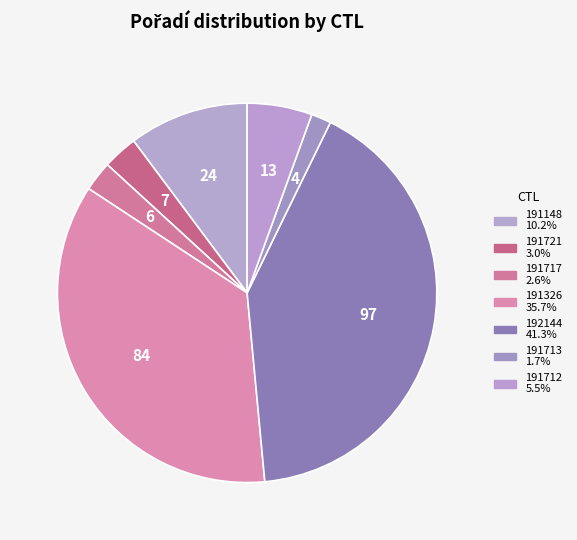

Count the number of slices in the pie.

7